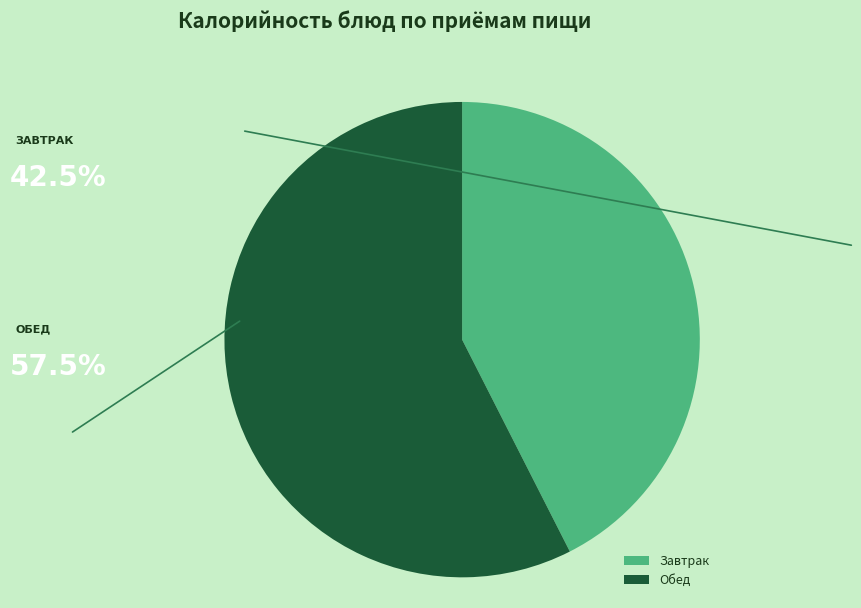

Count the number of slices in the pie.

2